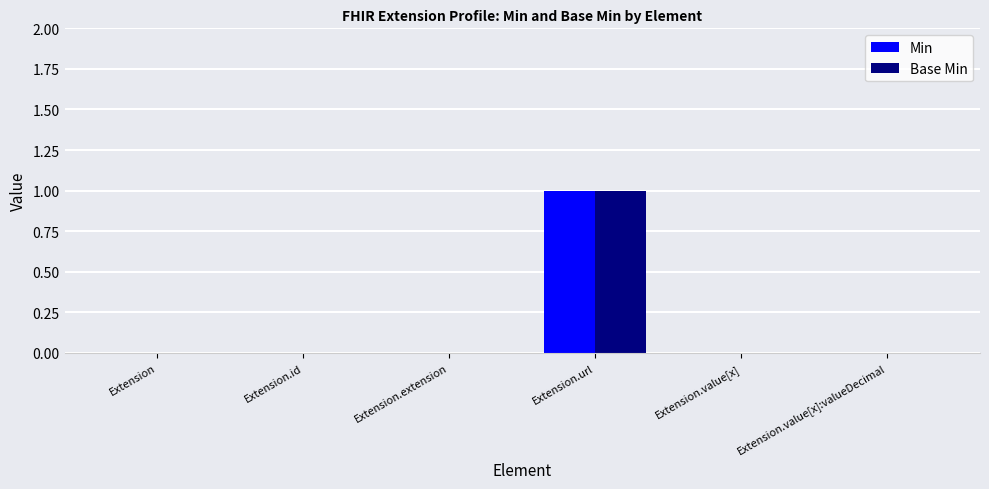

Reading right to left, what are all the values shown in this chart?

Min: 0	0	1	0	0	0
Base Min: 0	0	1	0	0	0